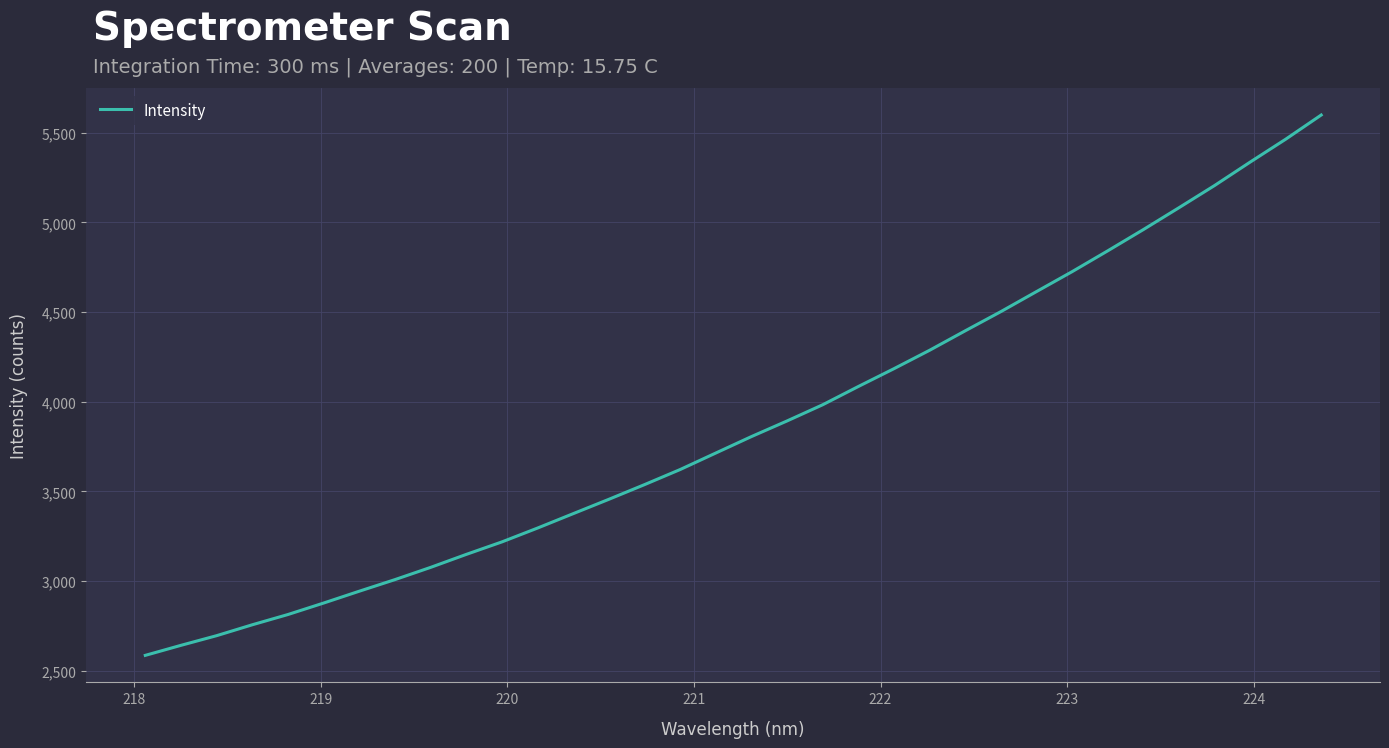

What is the difference between the maximum and minimum values?

3013.3